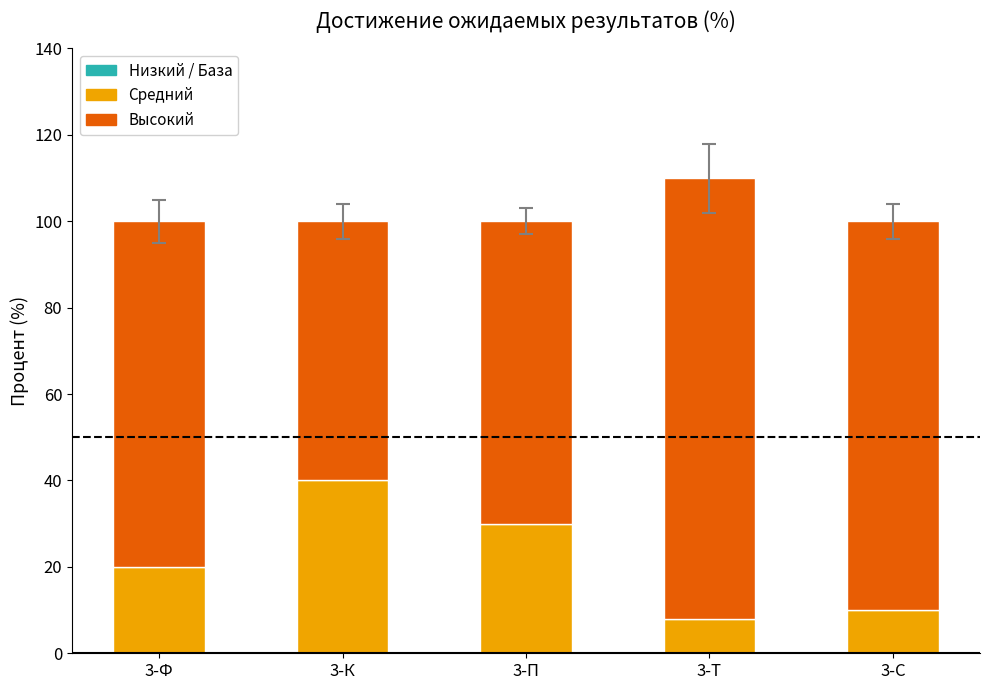

At which category does the chart reach its peak across all series?

3-Т